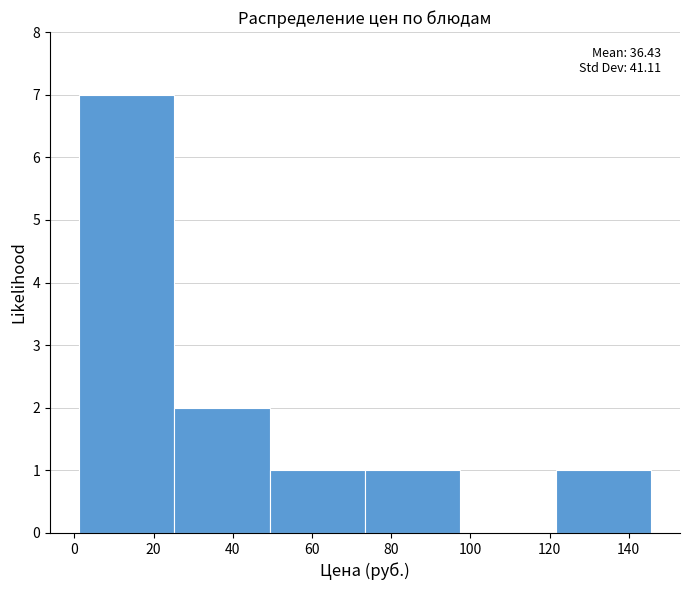

Which range on the x-axis has the tallest bar?

2 to 26